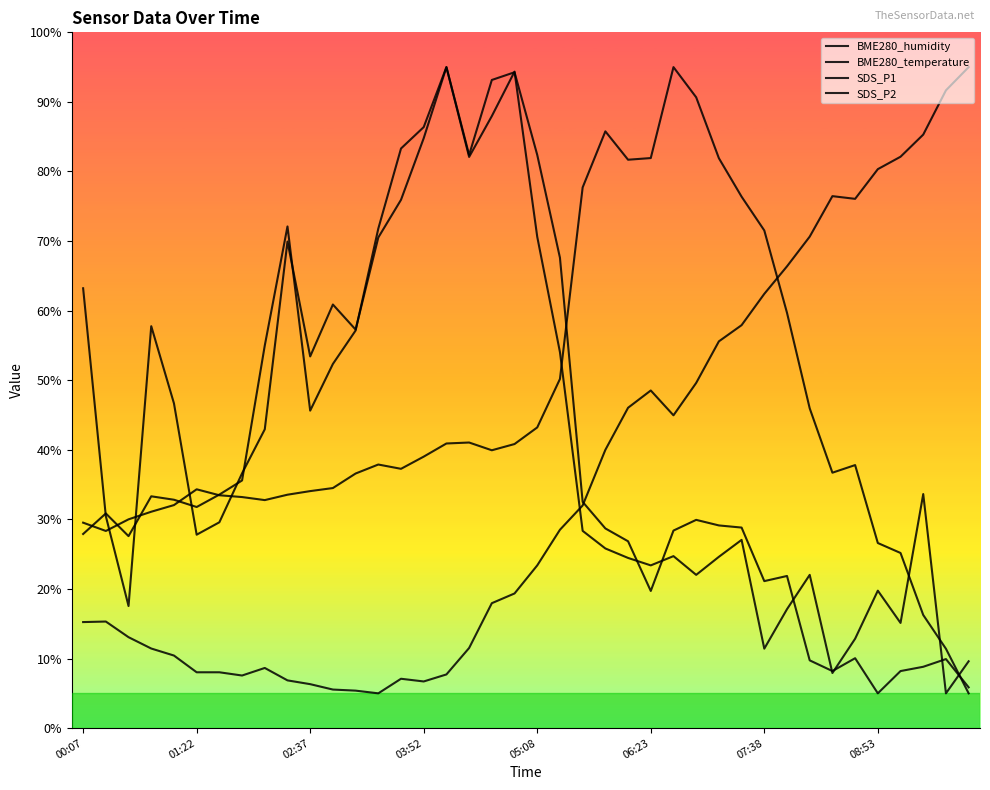

Does the chart display data point markers on the line(s)?

No